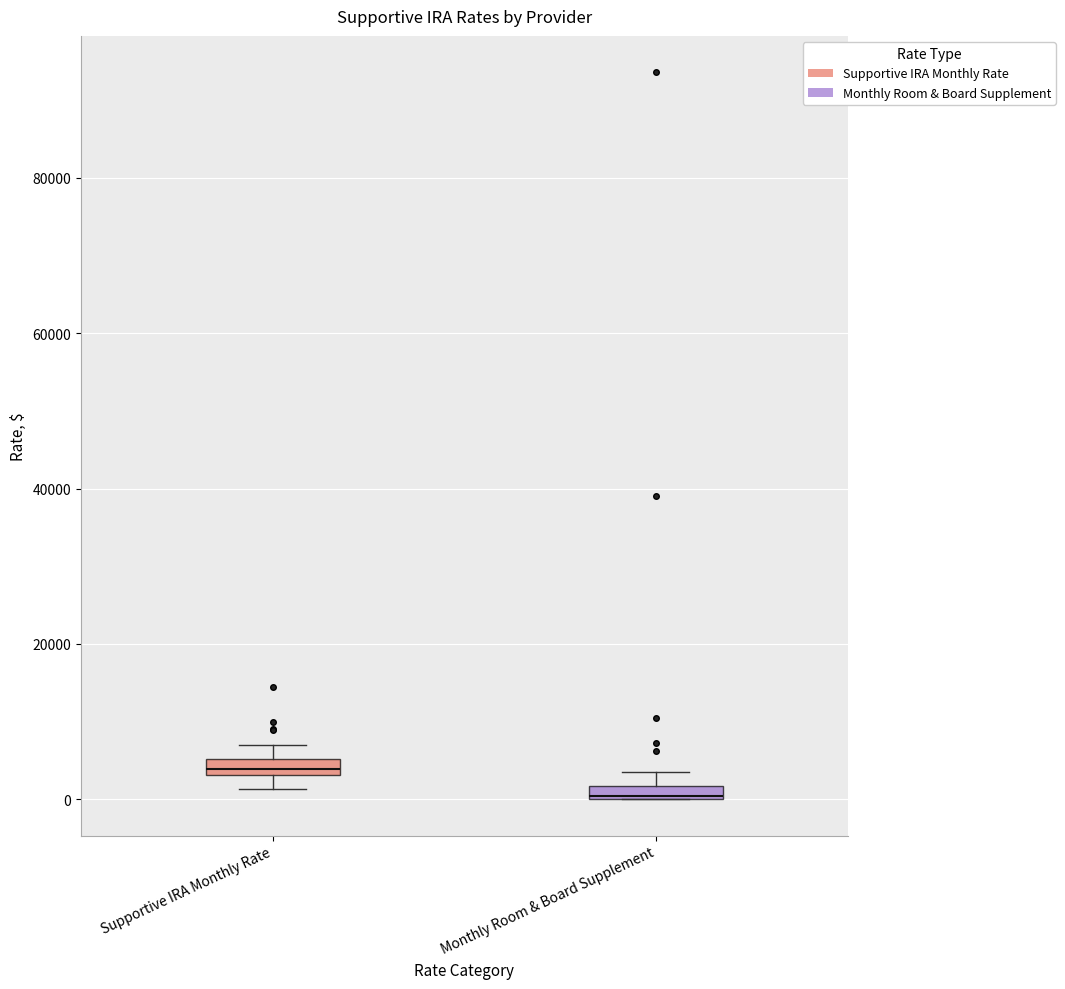

Which box's median line is the highest?

Supportive IRA Monthly Rate